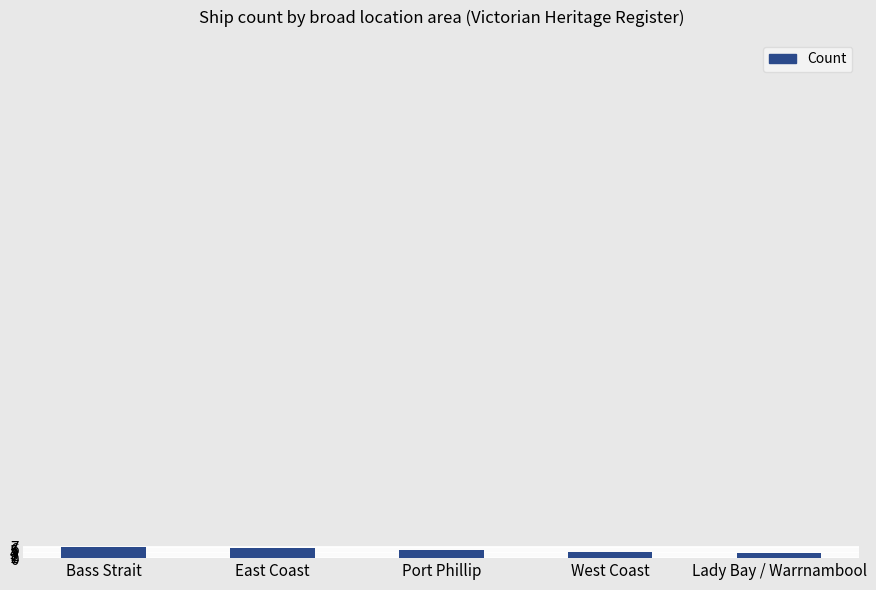

What is the sum of all values?

25